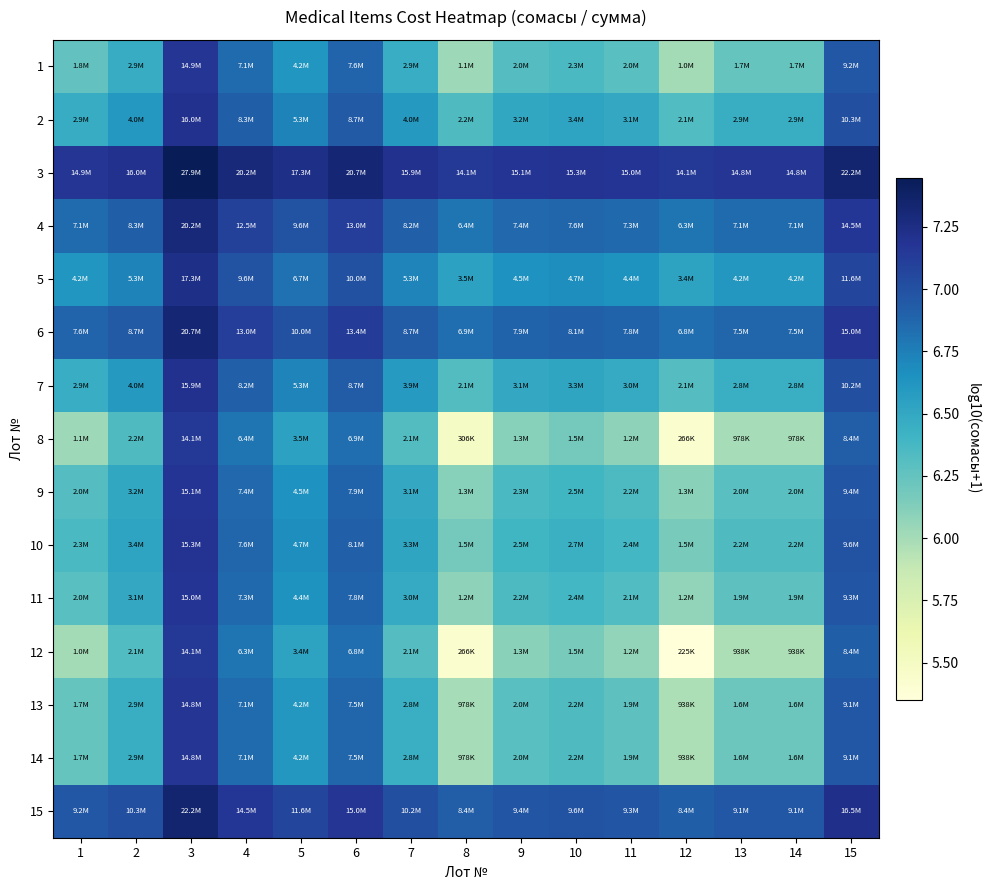

List the series in order of their peak value, highest first.

3, 15, 6, 4, 5, 2, 7, 10, 9, 11, 1, 13, 14, 8, 12